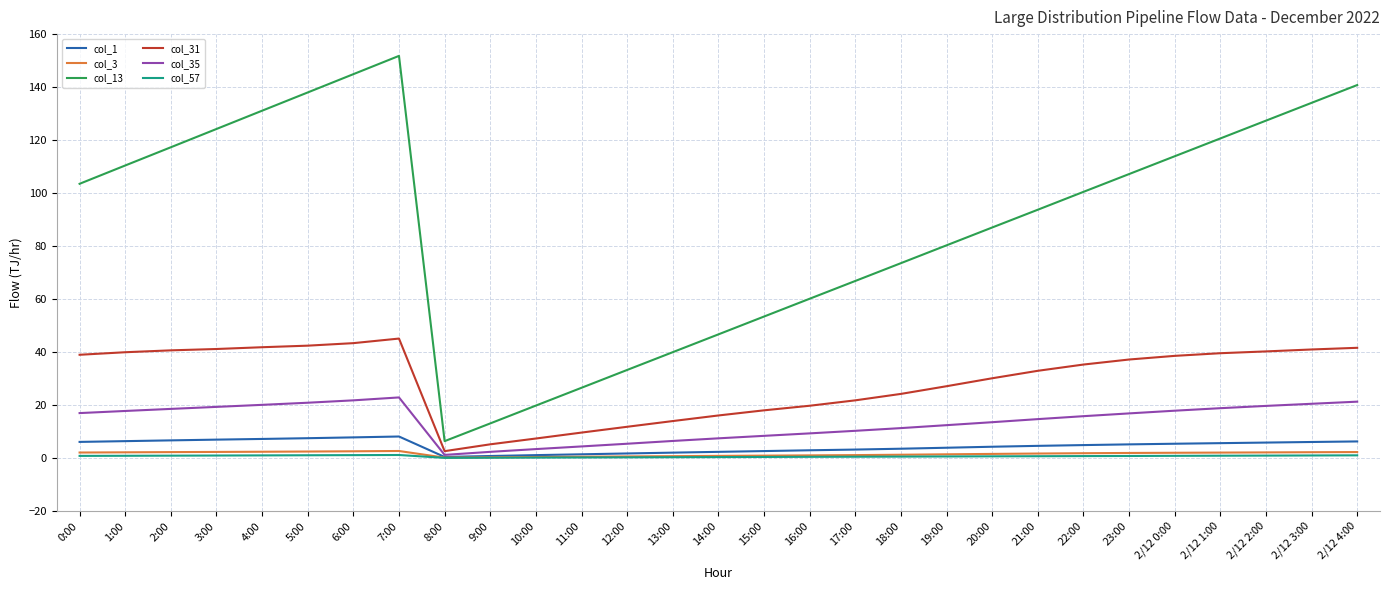

What is the average value of the col_1 series?

4.5